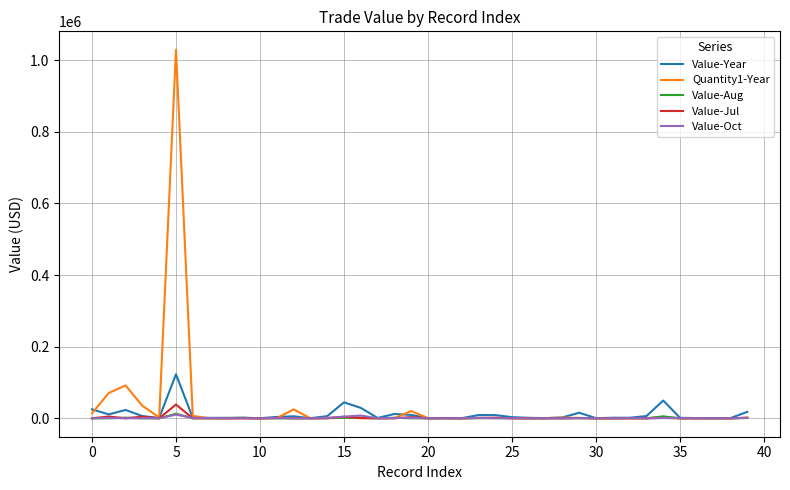

Which series has the widest spread of values?

Quantity1-Year